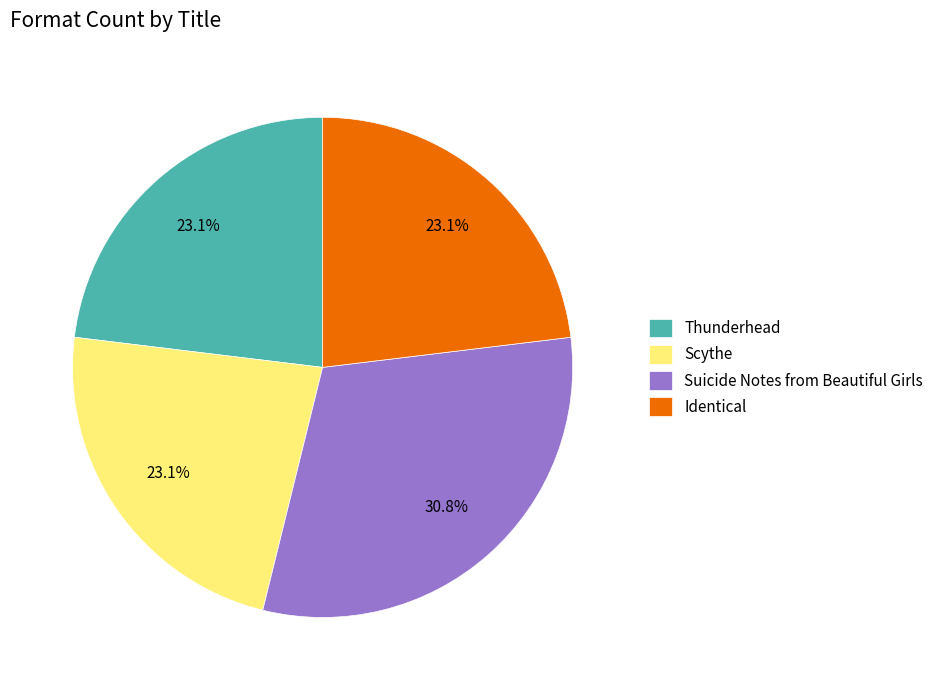

Which category has the biggest portion of the pie?

Suicide Notes from Beautiful Girls